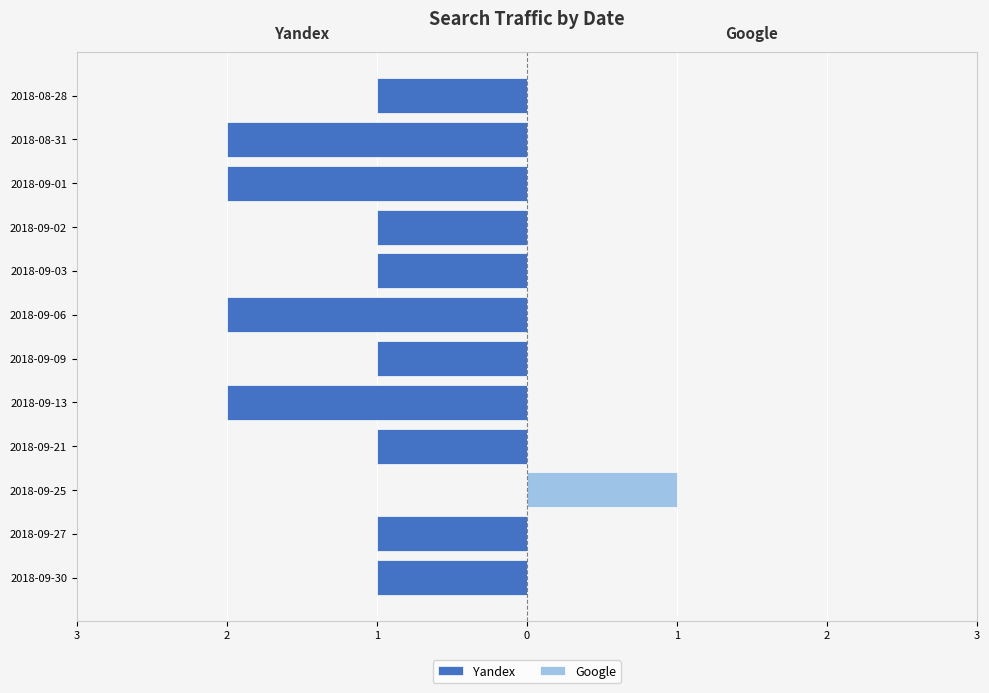

Which label corresponds to the smallest value in the chart?

2018-09-13